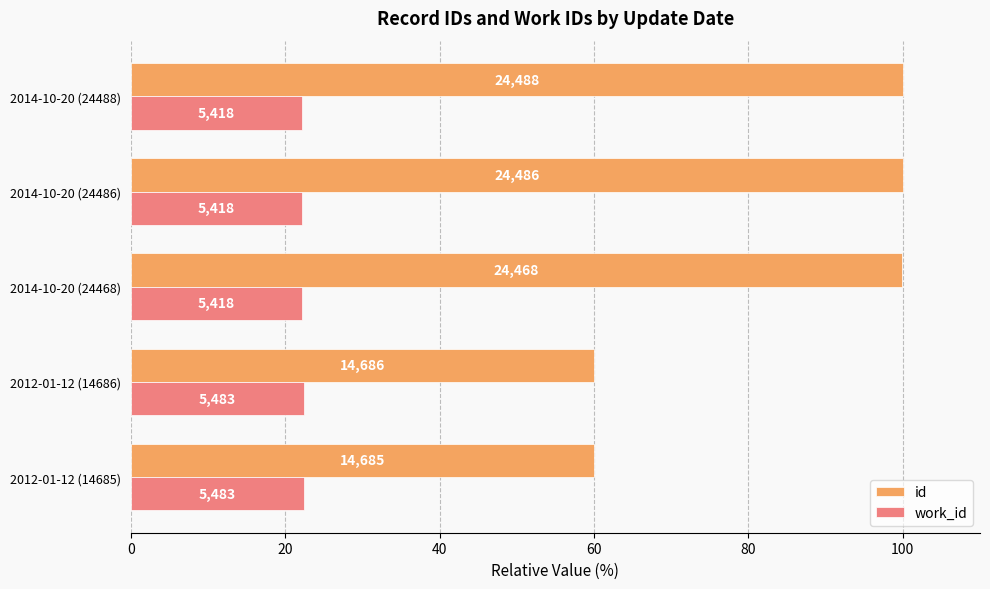

What are all the series names shown in the legend?

id, work_id